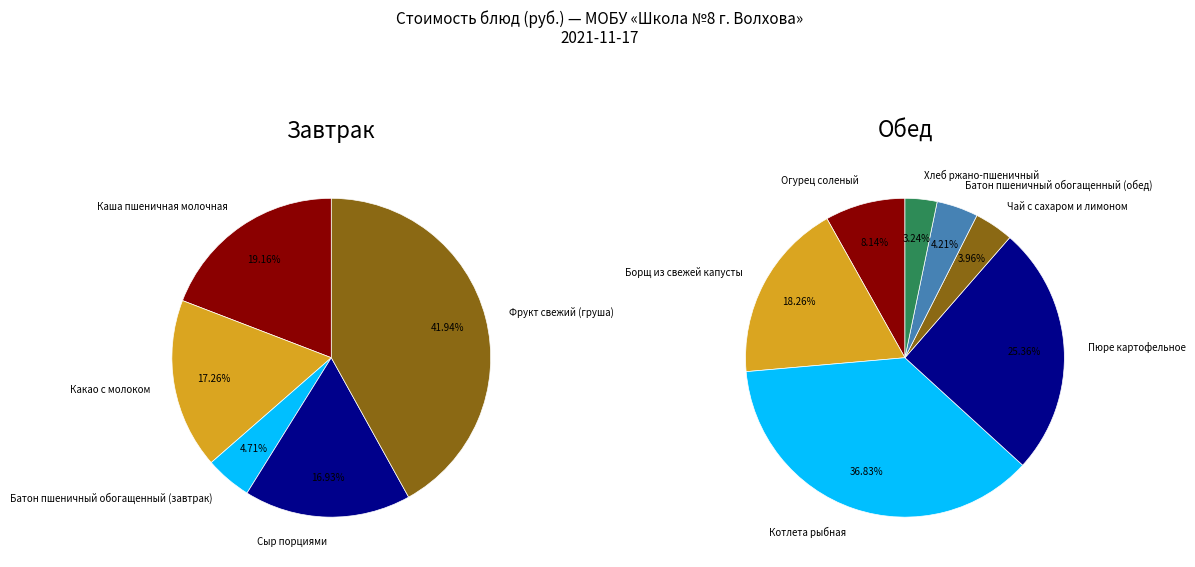

Approximately how many times larger is the value at Батон пшеничный обогащенный (обед) compared to Батон пшеничный обогащенный (завтрак)?

1.0